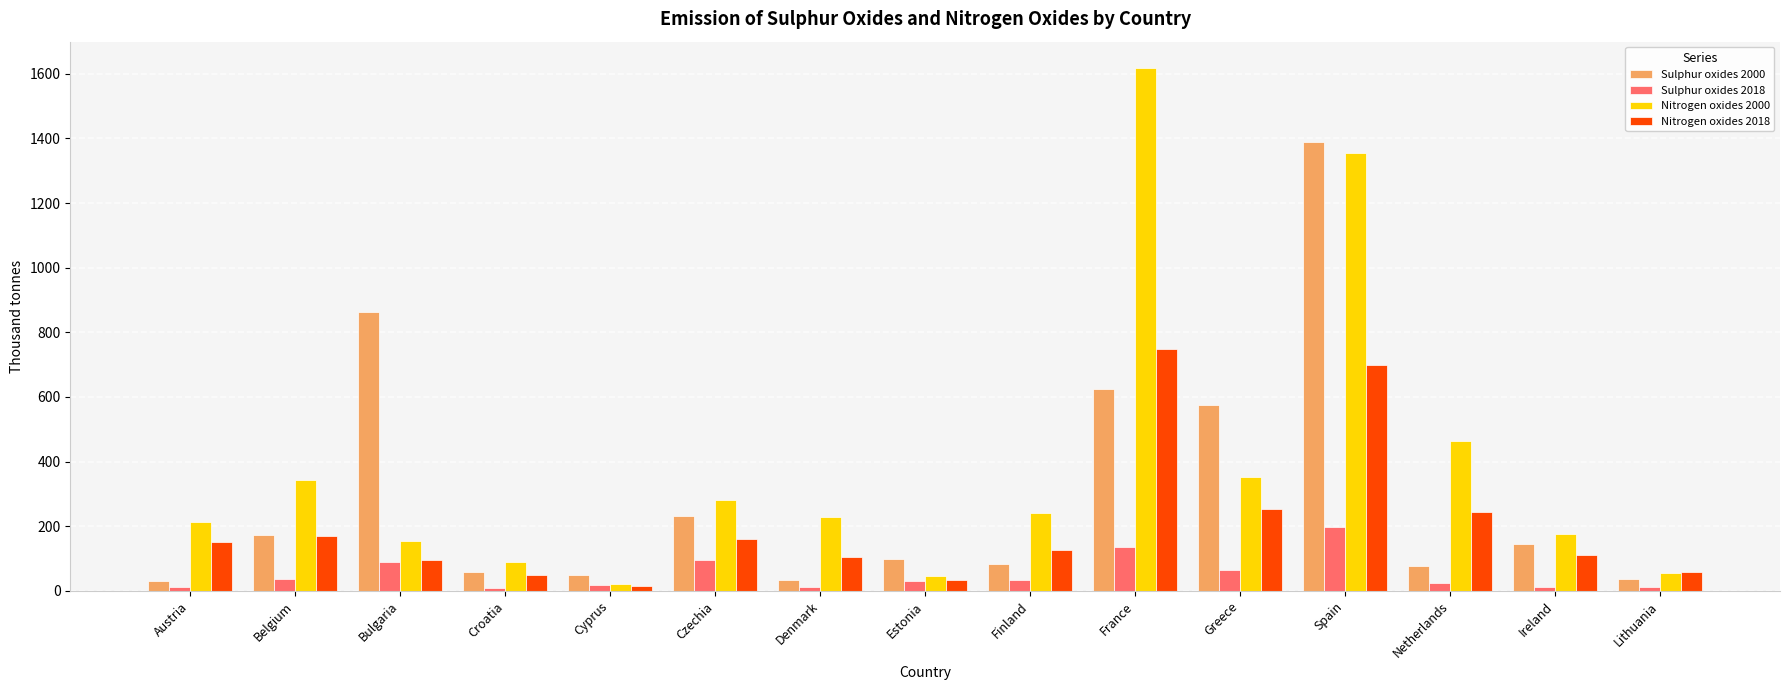

Rank the series by their average value, from lowest to highest.

Sulphur oxides 2018, Nitrogen oxides 2018, Sulphur oxides 2000, Nitrogen oxides 2000